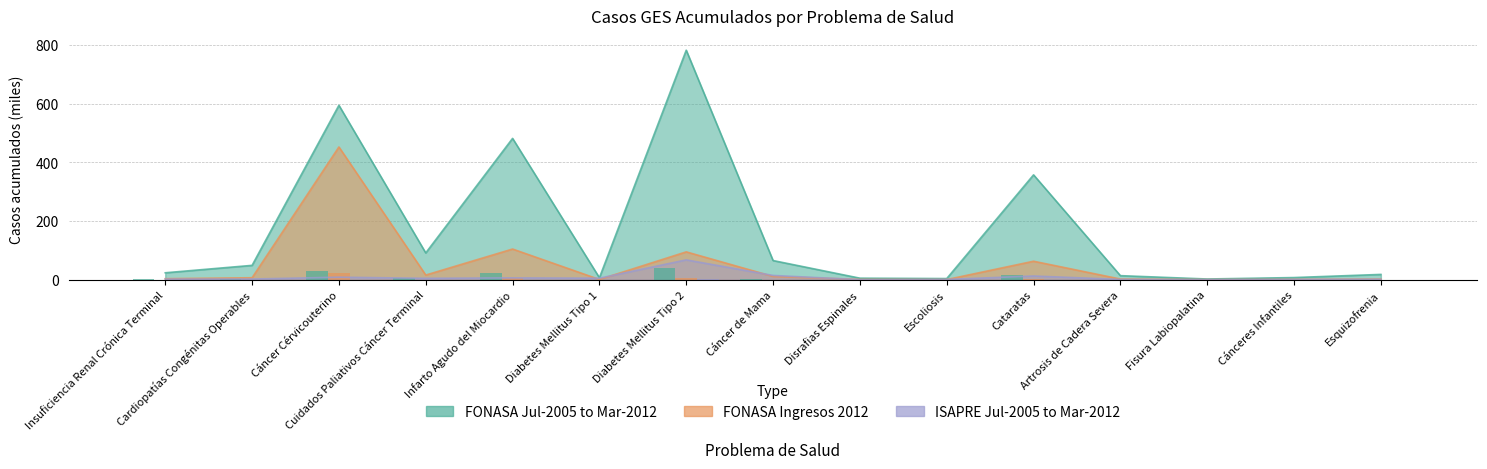

Are the bars grouped side by side (vs. stacked)?

Yes